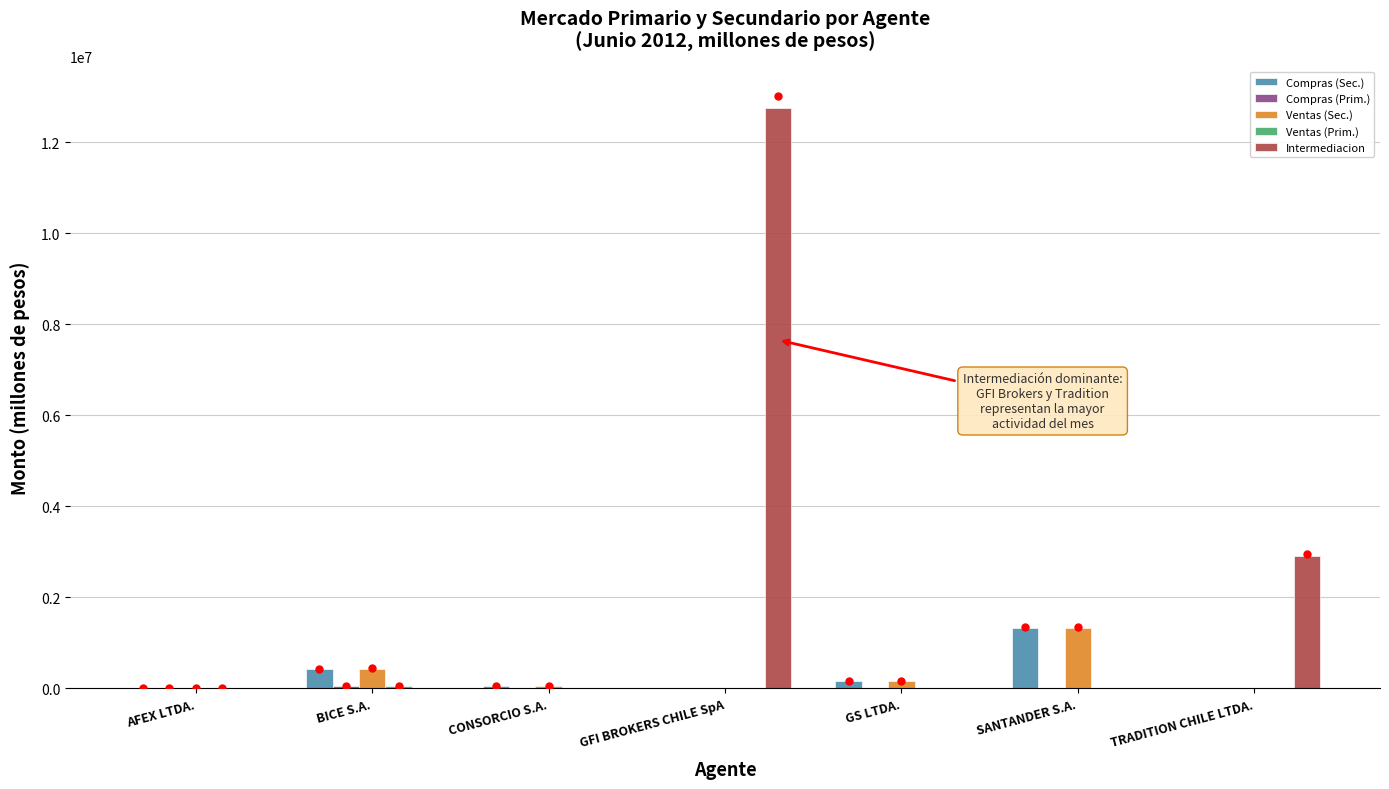

What is the sum of all Intermediacion values?

15654896.3